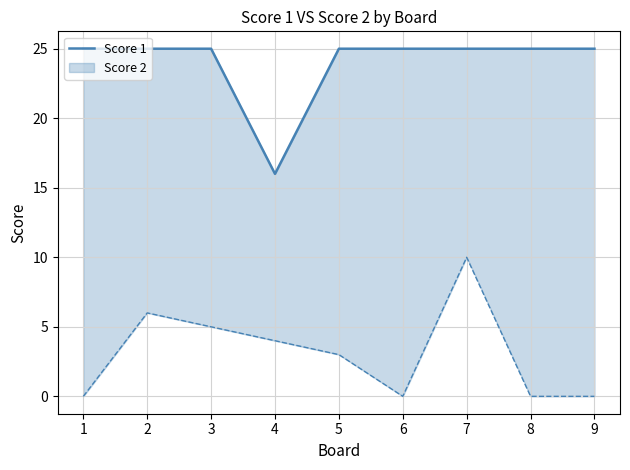

The value at 8 is 25. True or false?

True